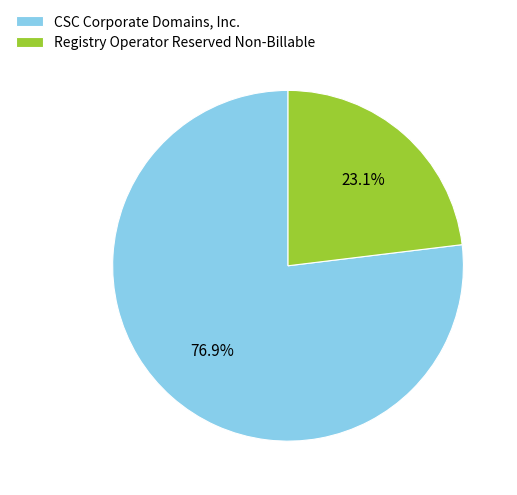

How many segments does this pie chart have?

2